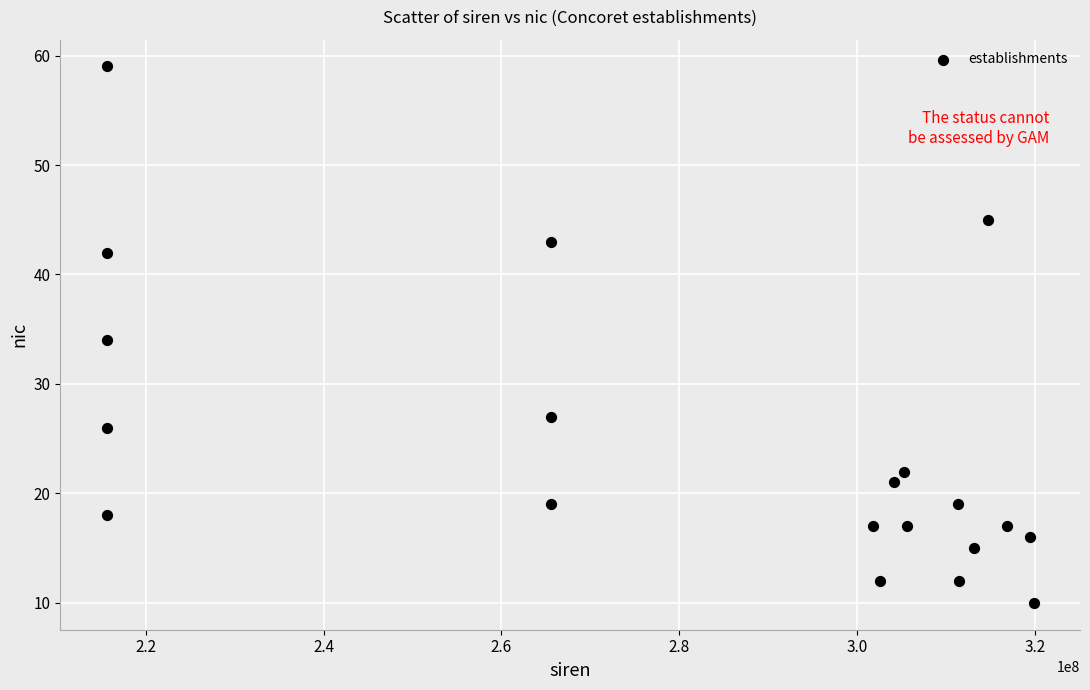

What is the range of X values (max minus min)?

104289514